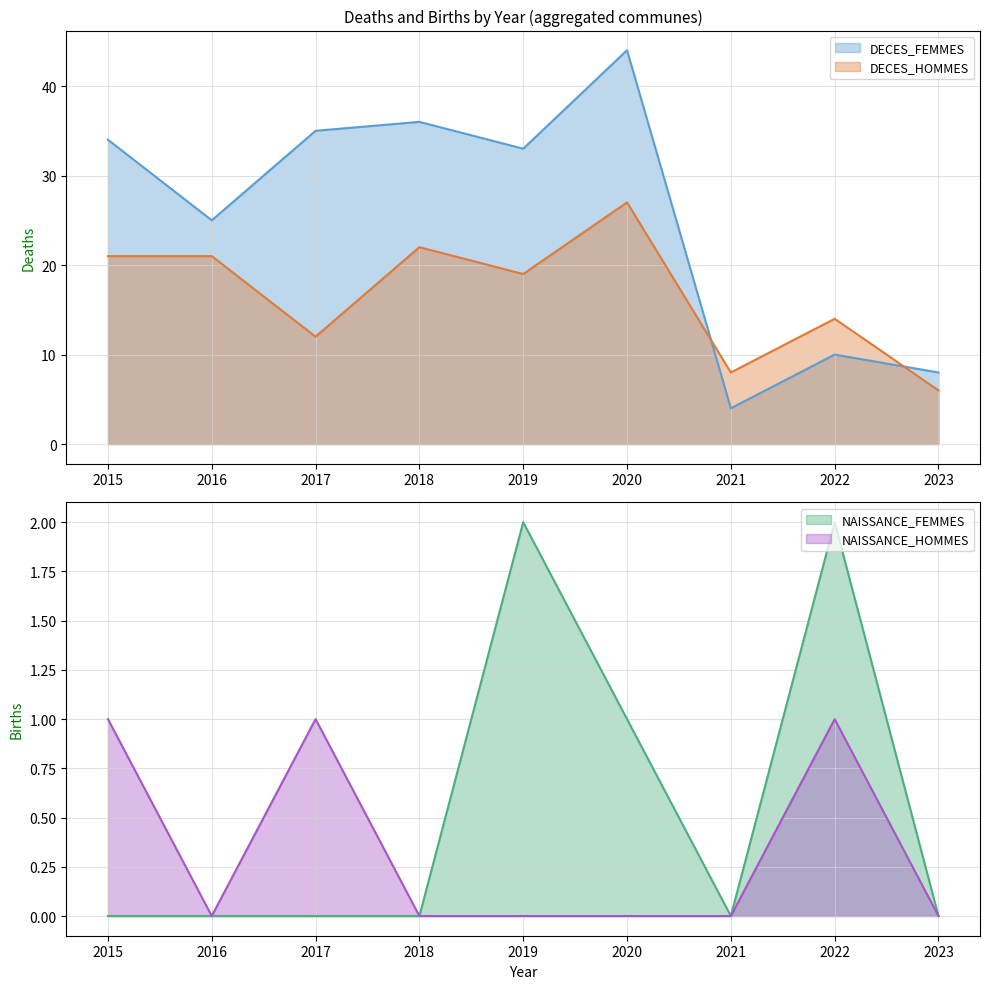

Where is NAISSANCE_HOMMES nearest to the value 0?

2016